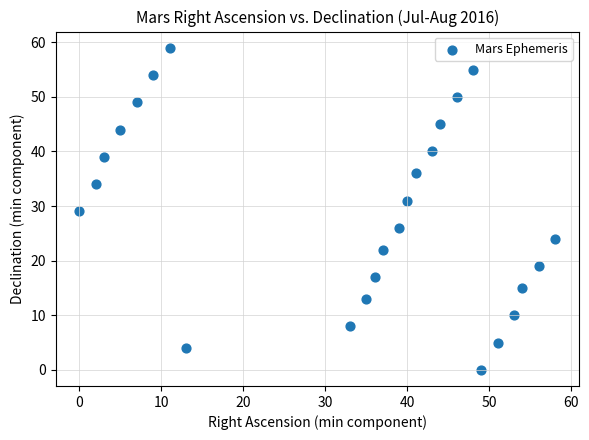

What is the range of X values (max minus min)?

58